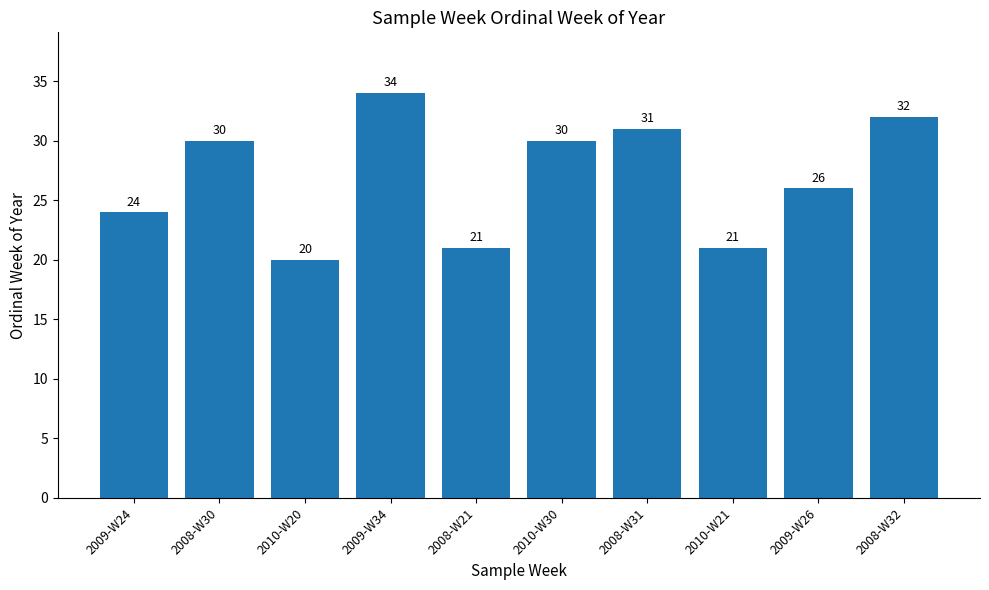

What is the smallest value displayed?

20